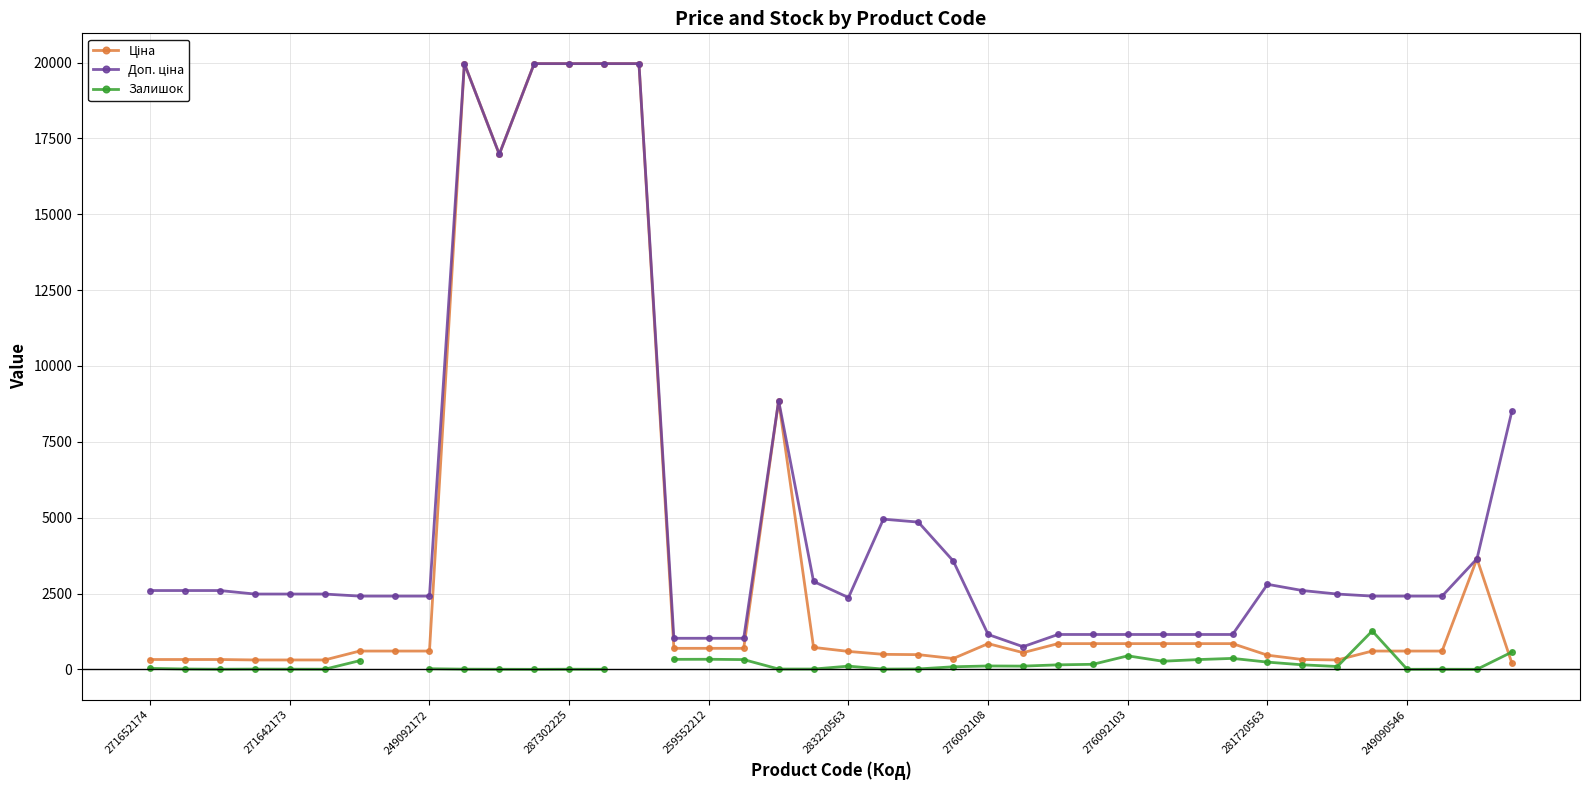

At which label is Залишок closest to 633?

39